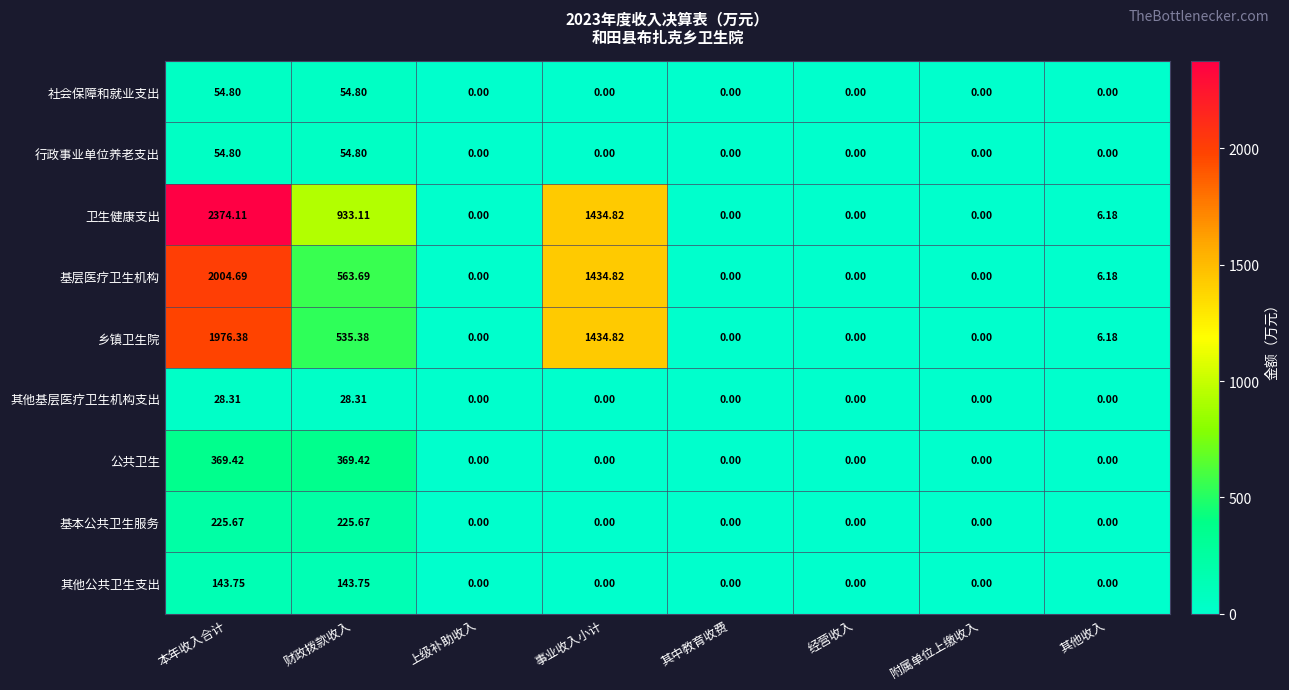

Which series has the largest total across all categories?

卫生健康支出